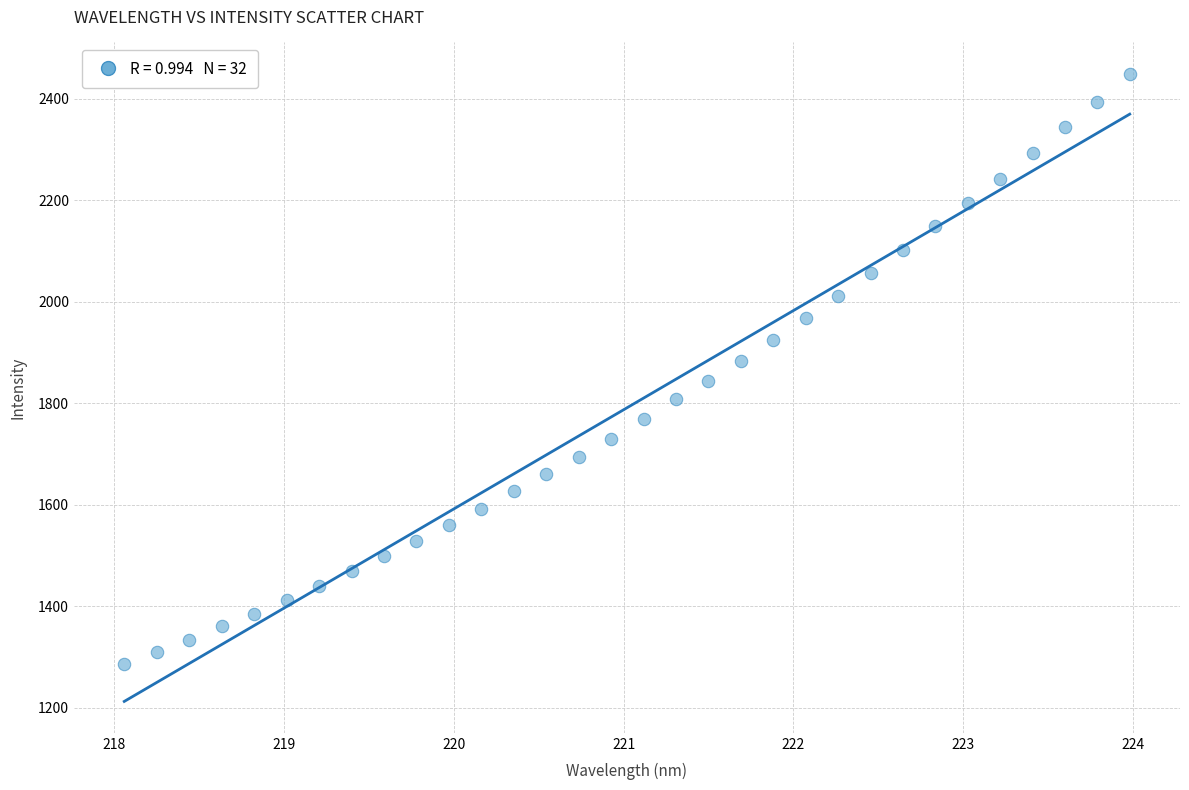

What is the range of X values (max minus min)?

5.9